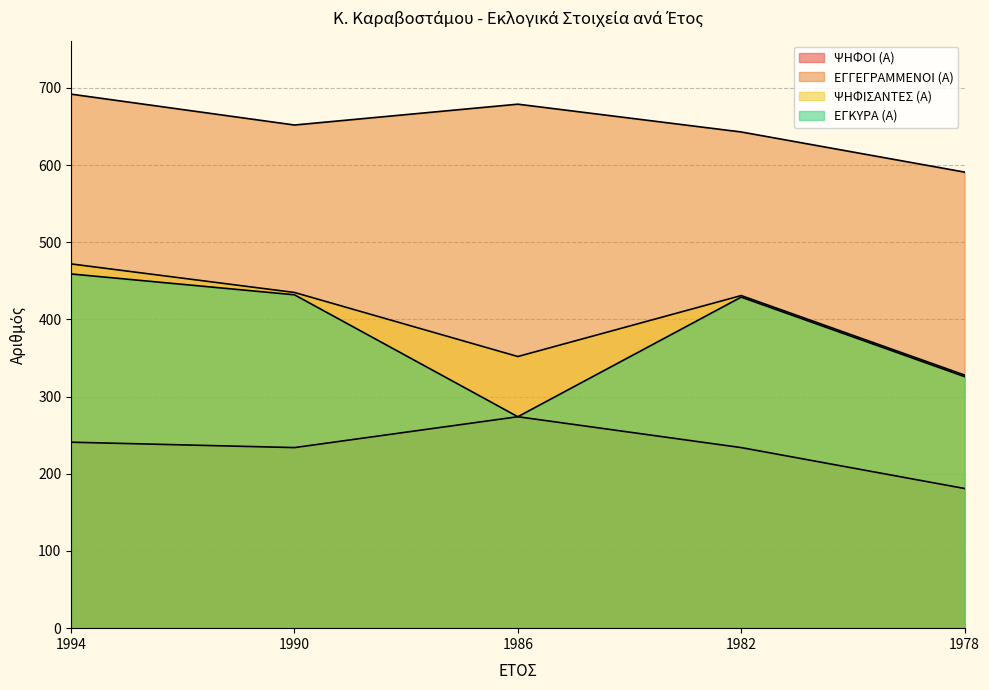

True or false: ΕΓΓΕΓΡΑΜΜΕΝΟΙ (Α) and ΨΗΦΙΣΑΝΤΕΣ (Α) intersect in this chart.

False